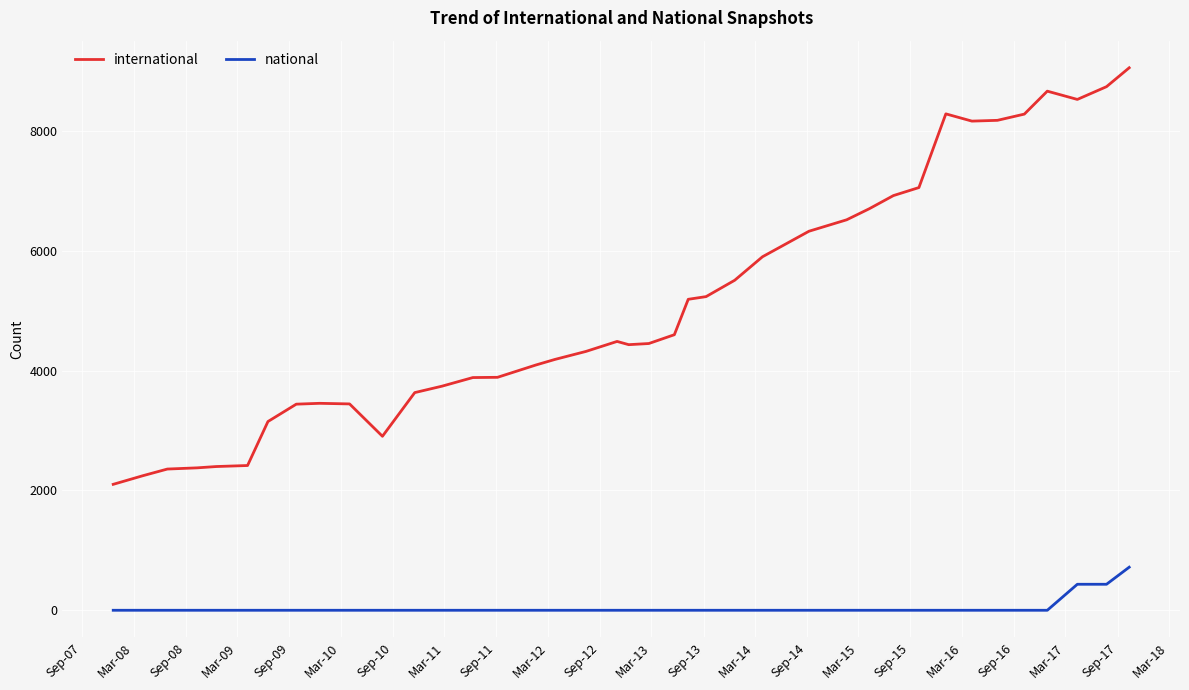

What is the difference between the maximum and minimum values in the national series?

719